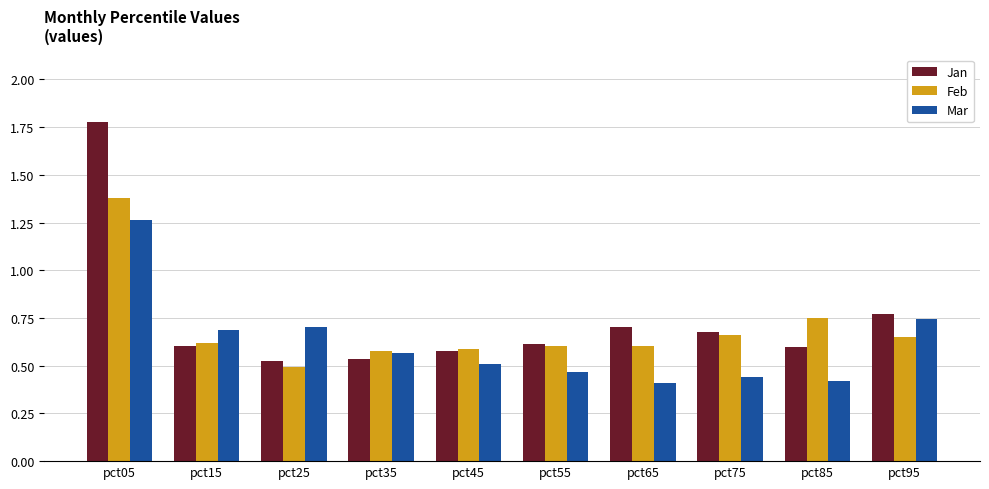

Count the Jan values in the range 0 to 1.

9